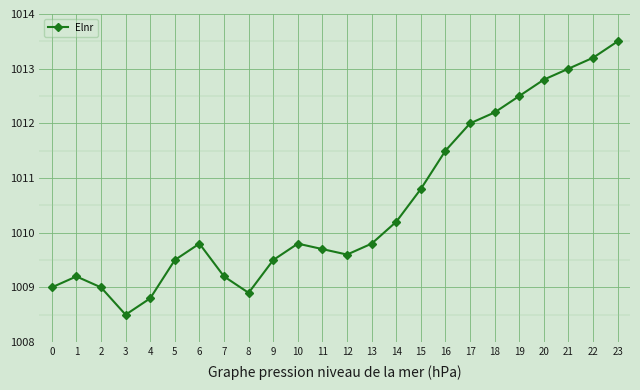

Reading left to right, transcribe all the data shown in this chart.

1009.0	1009.2	1009.0	1008.5	1008.8	1009.5	1009.8	1009.2	1008.9	1009.5	1009.8	1009.7	1009.6	1009.8	1010.2	1010.8	1011.5	1012.0	1012.2	1012.5	1012.8	1013.0	1013.2	1013.5